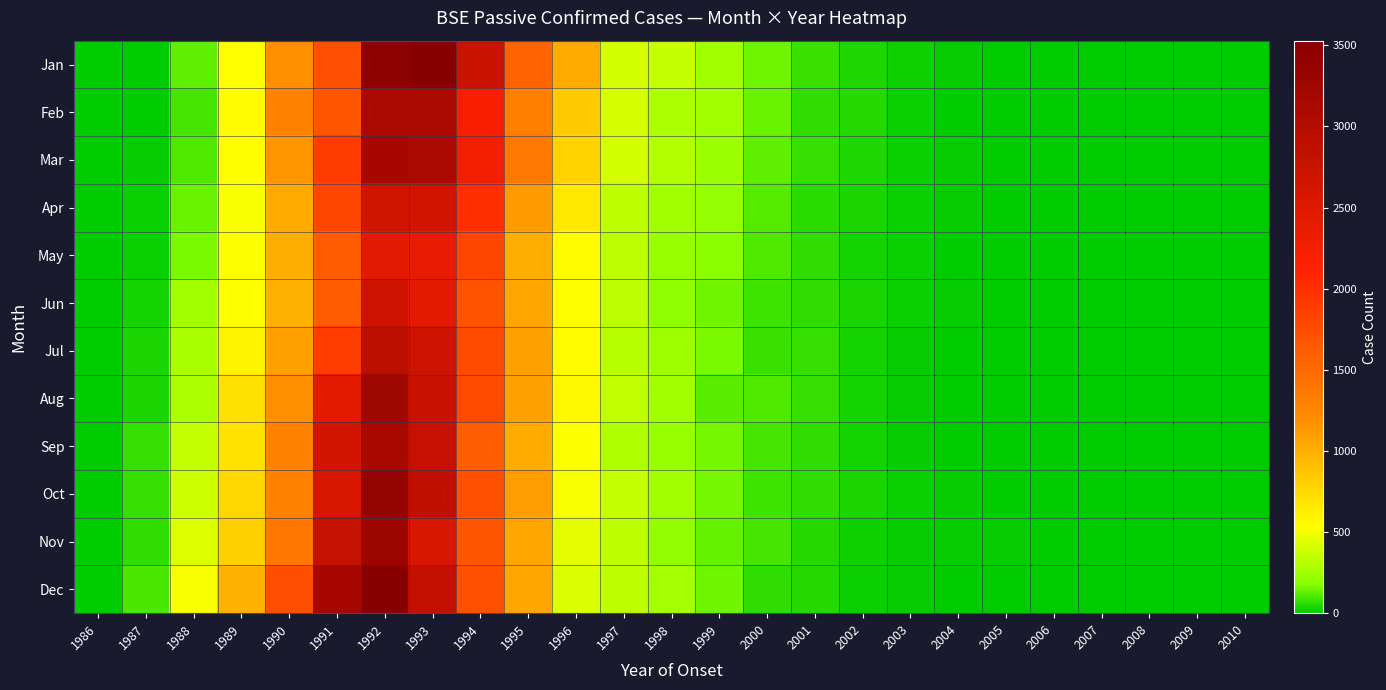

What is the total value across all series at 1998?

3097